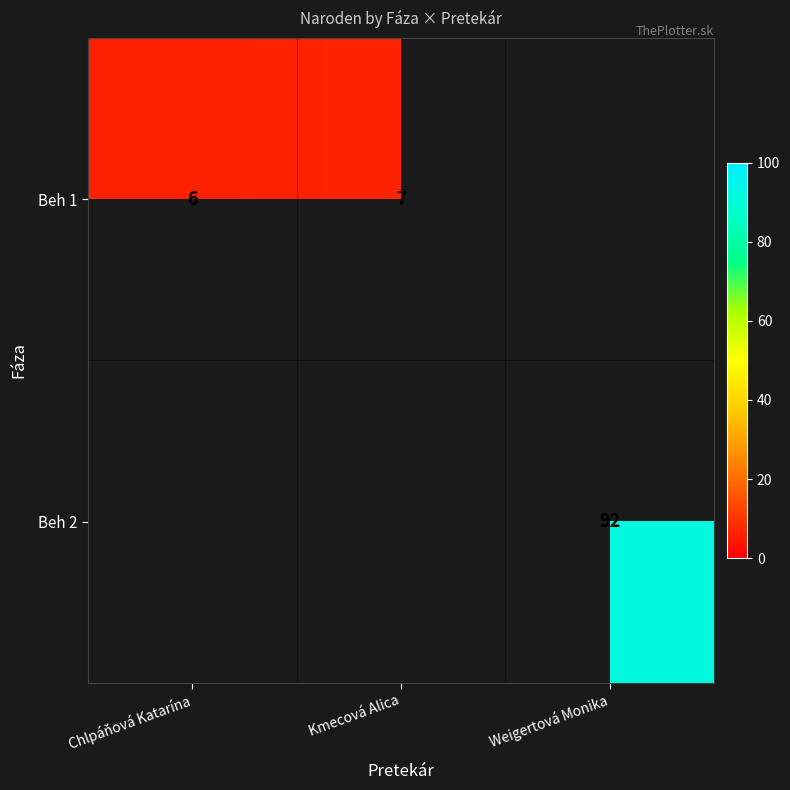

The value of Beh 1 at Kmecová Alica is 4. True or false?

False